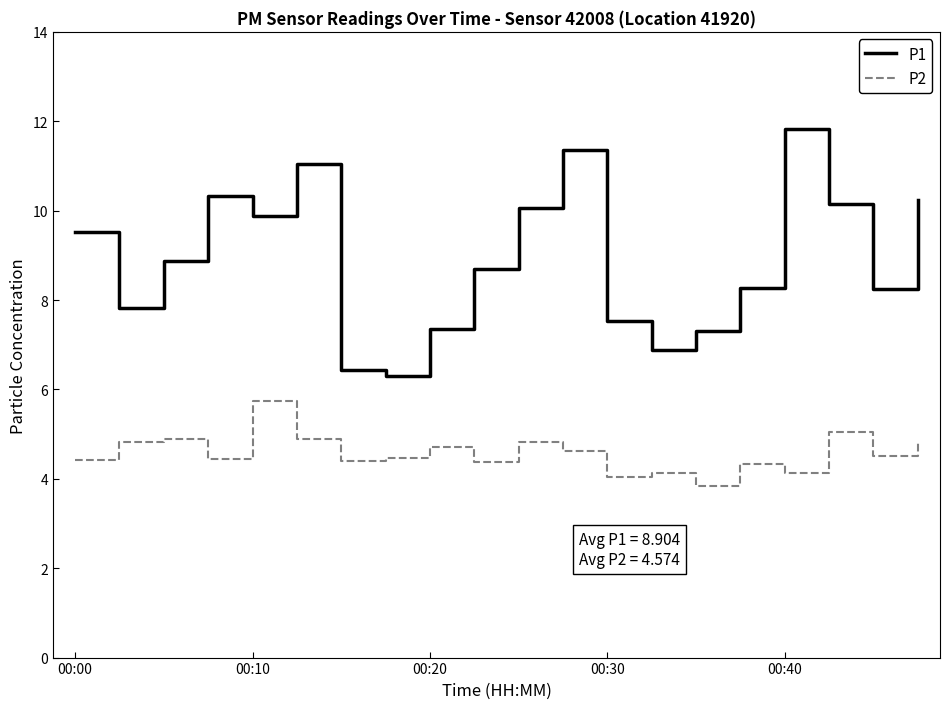

What is the average value of the P2 series?

4.6